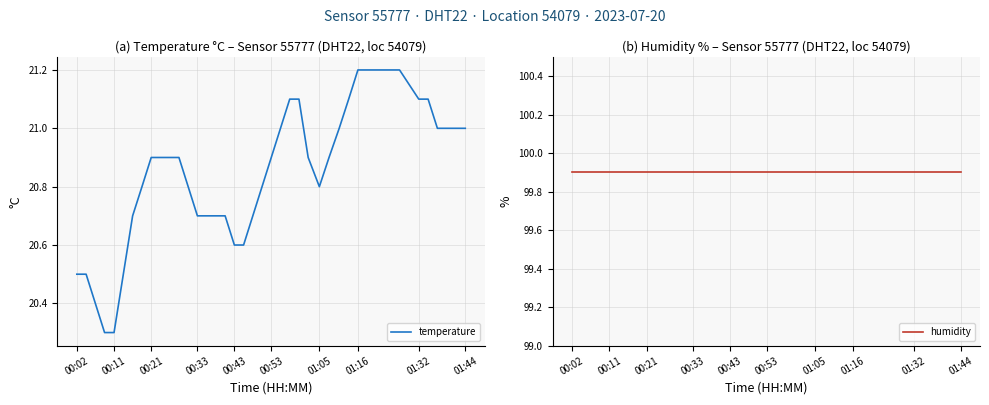

The value of temperature at 01:05 is 20.8. True or false?

True